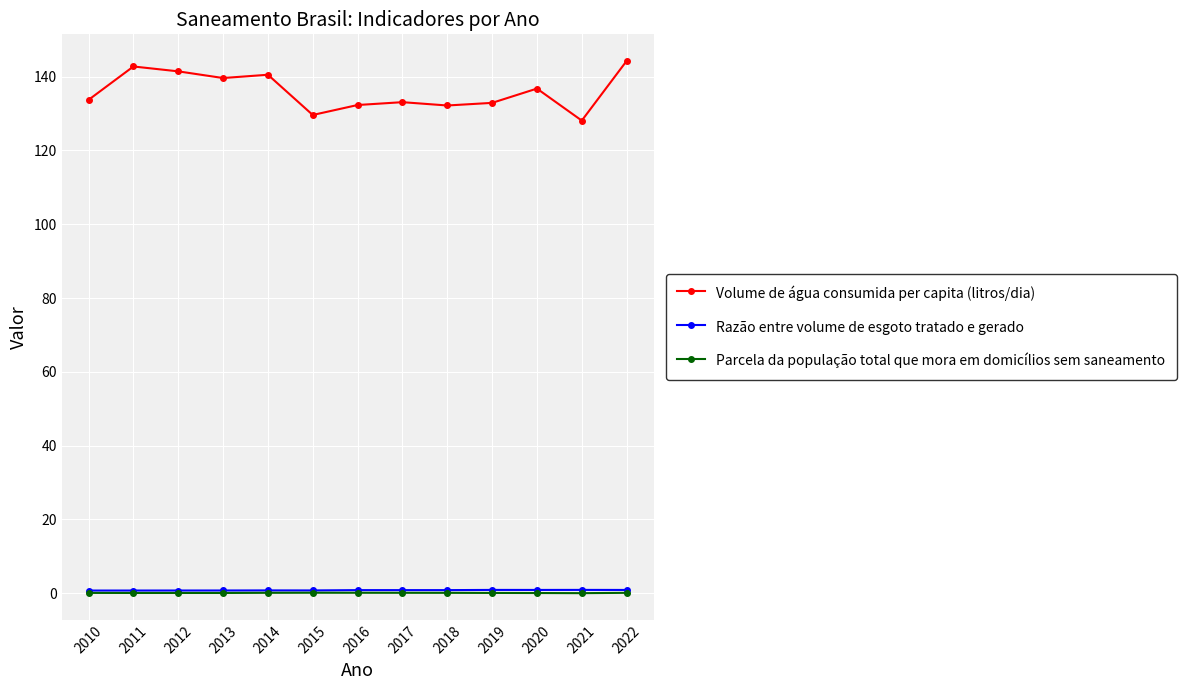

True or false: Razão entre volume de esgoto tratado e gerado and Volume de água consumida per capita (litros/dia) cross at least once.

False